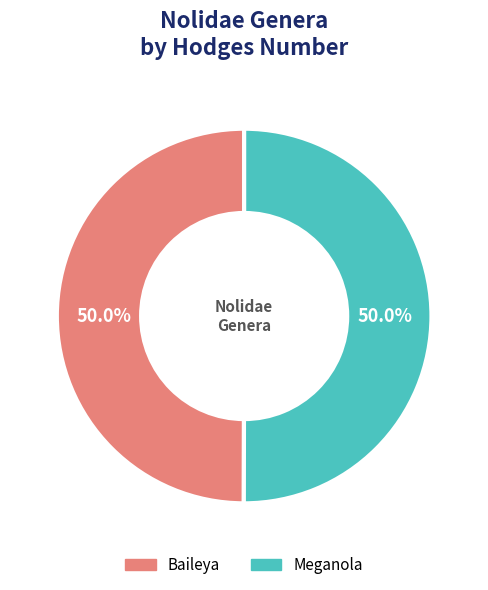

What percentage do Baileya and Meganola together represent?

100.0%